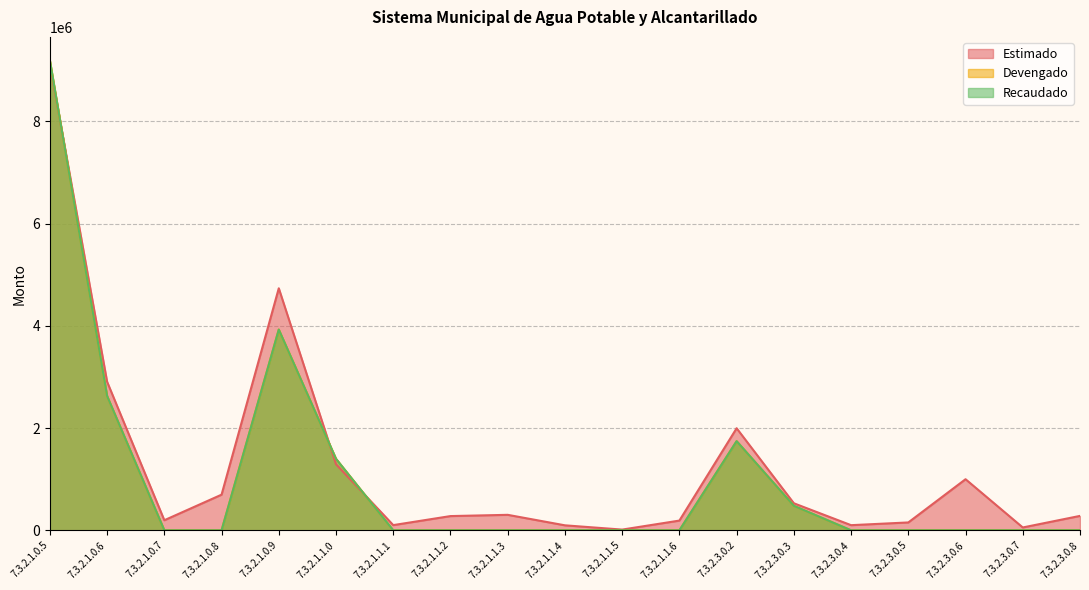

Which series ends up on top after the final intersection of Estimado and Recaudado?

Estimado